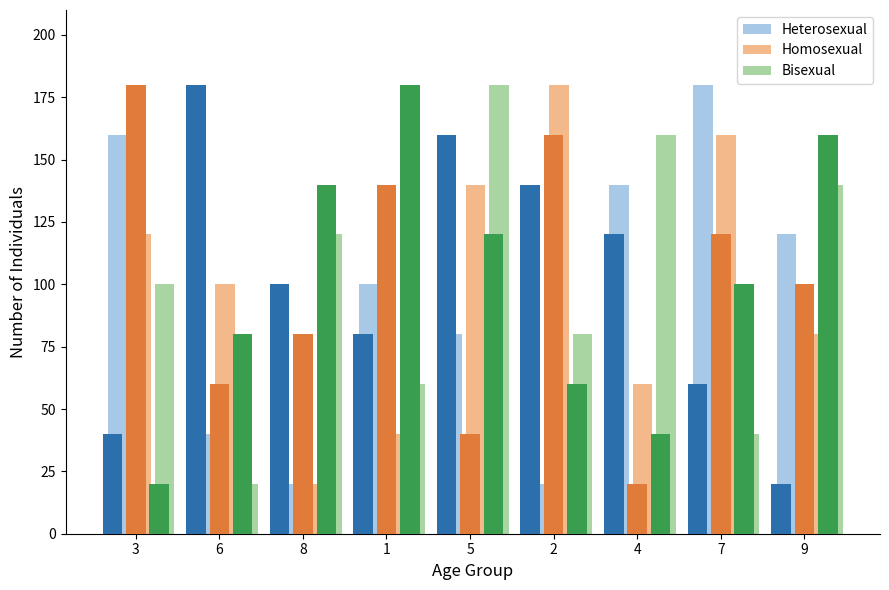

What is the maximum value shown in the chart?

180